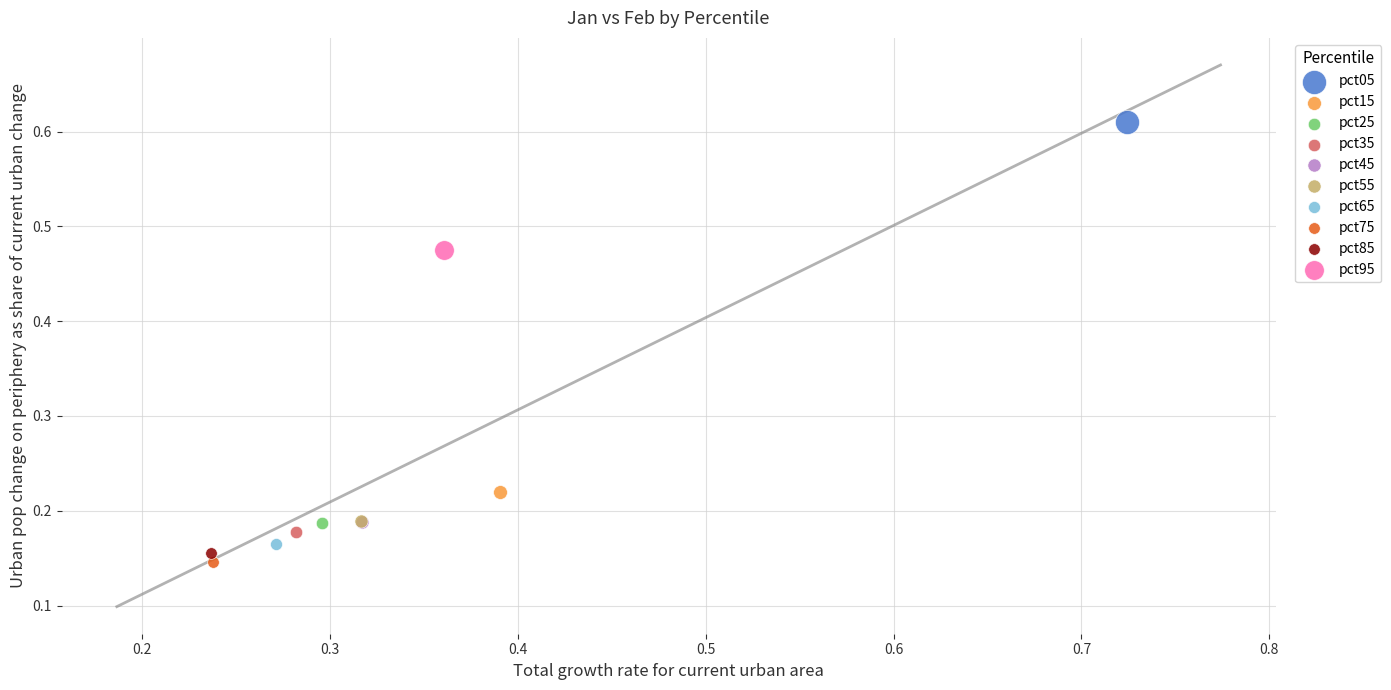

Which series contains the highest Y value?

pct05